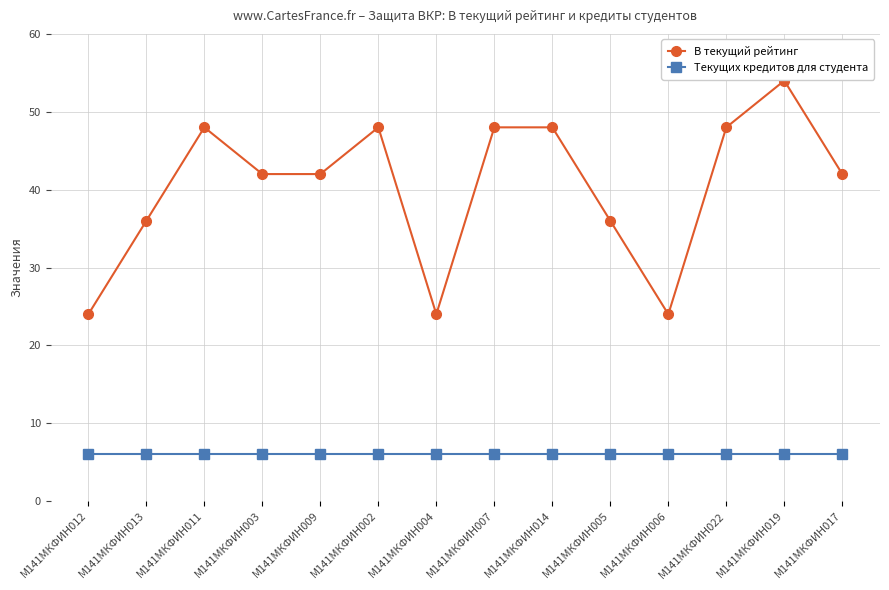

Is this an area chart (filled region under the line)?

No